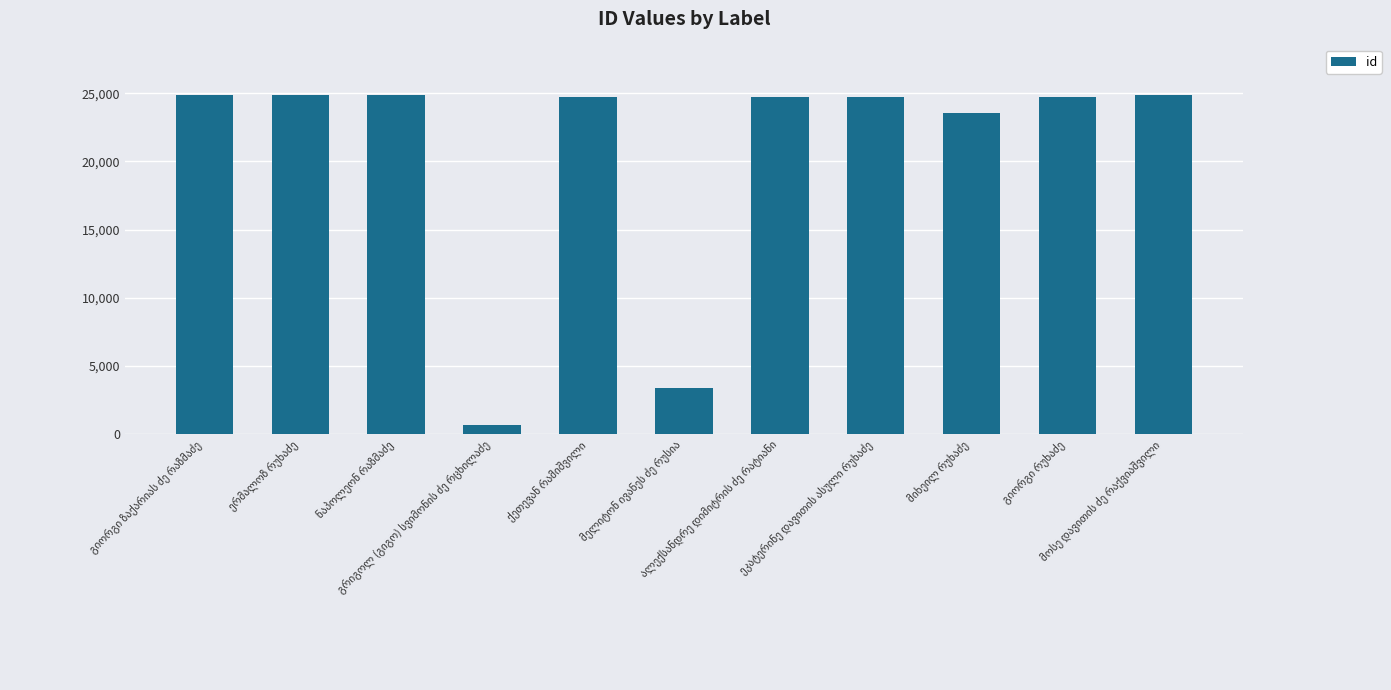

What is the smallest value displayed?

671